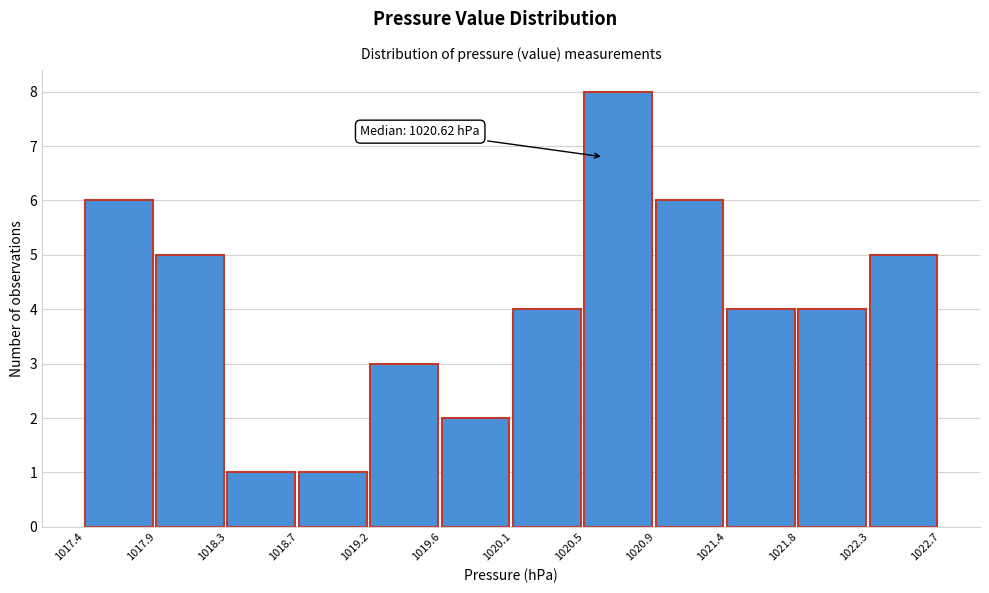

Which range on the x-axis has the tallest bar?

1020.5 to 1020.9